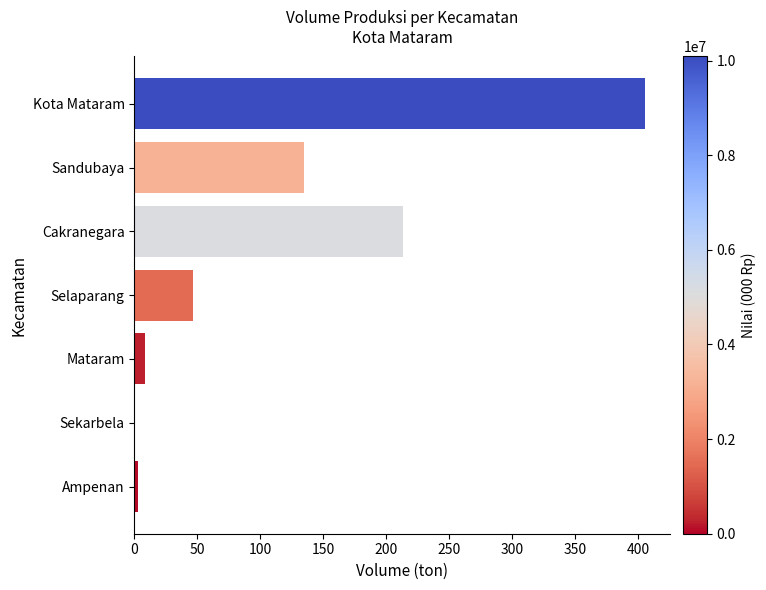

The chart shows a value of 213.1 at Cakranegara. True or false?

True